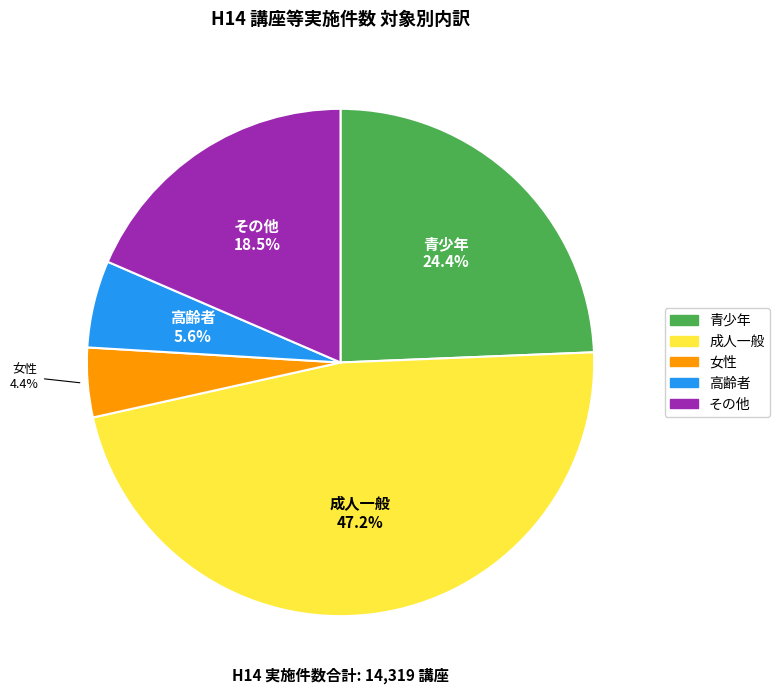

To the nearest percent, what portion does 青少年 represent?

24%